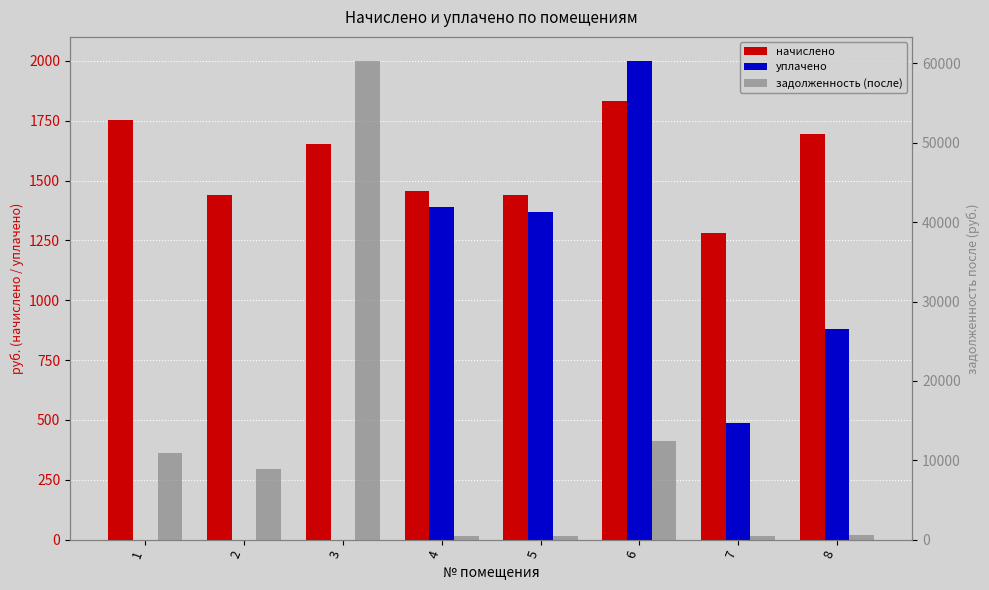

Rank the series by their maximum value, from lowest to highest.

начислено, уплачено, задолженность (после)